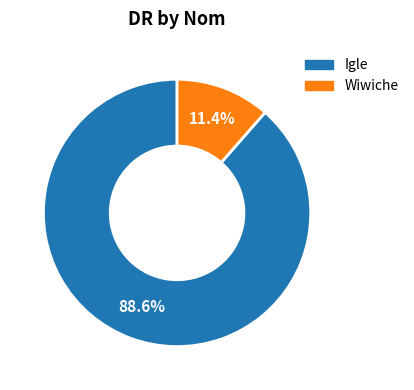

What portion of the pie excludes Wiwiche?

88.6%